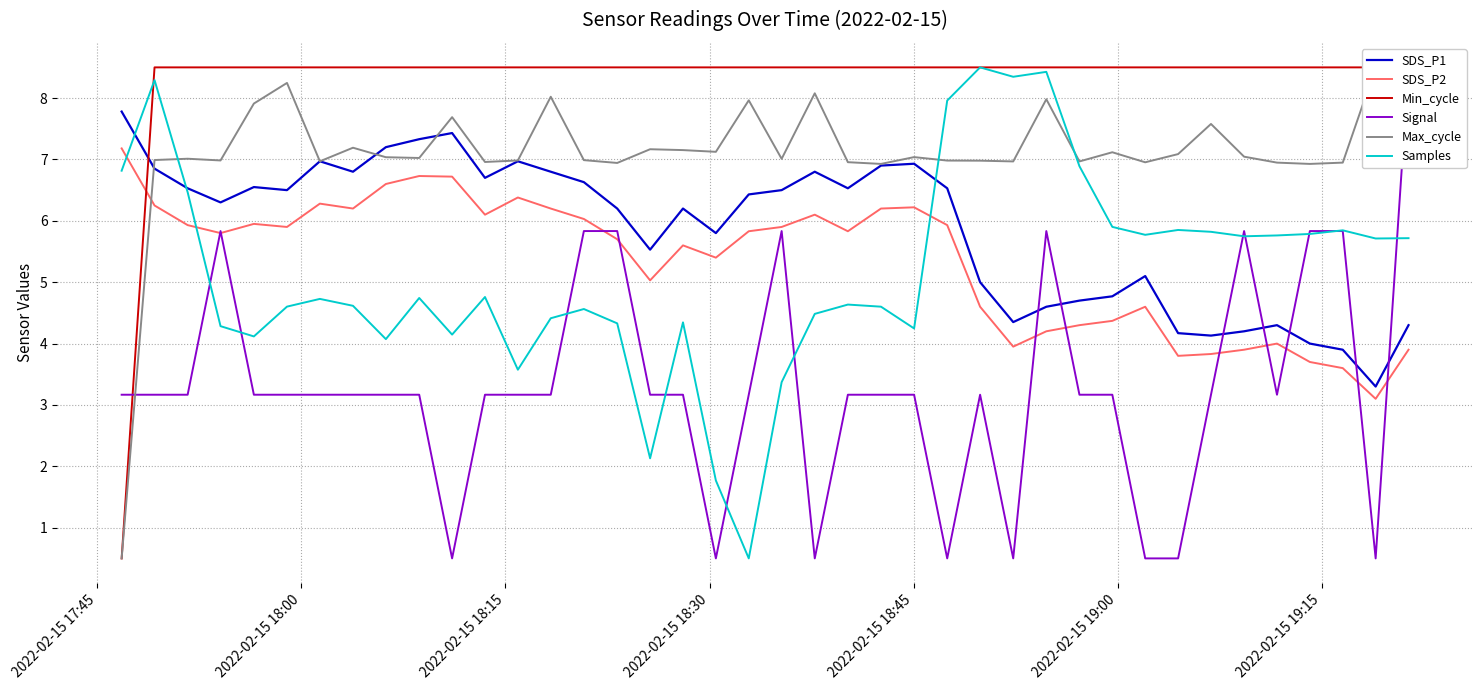

What is the minimum value for Samples?

0.5